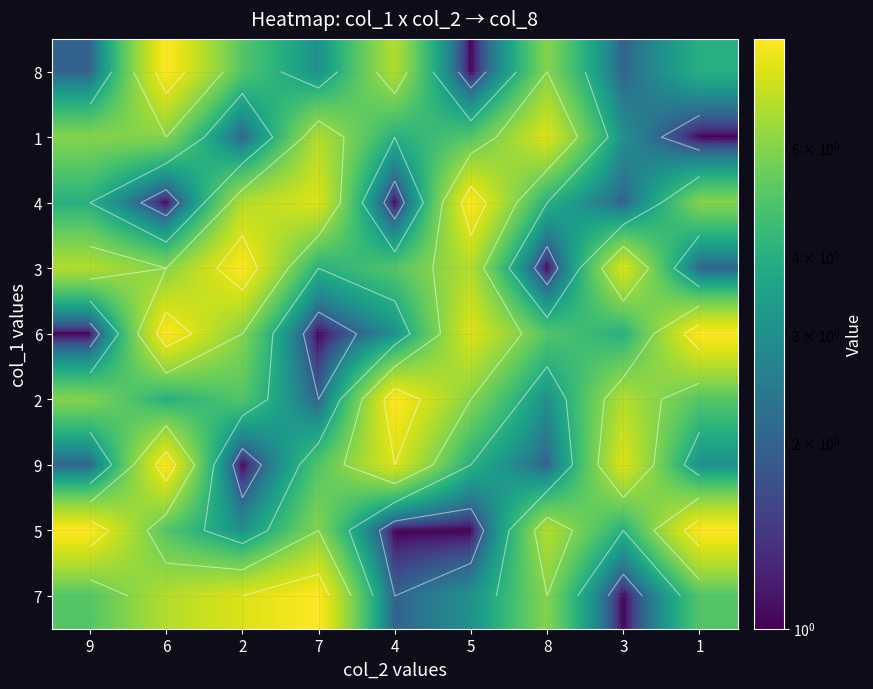

At which label does 7 reach its minimum?

3